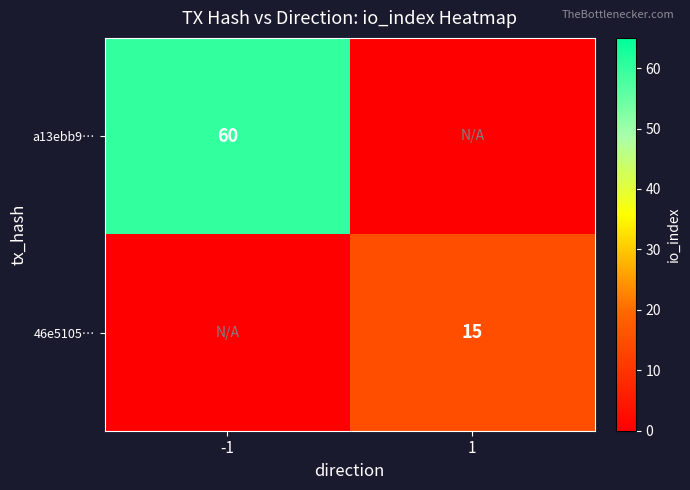

Is it true that a13ebb9… equals 94 at -1?

False